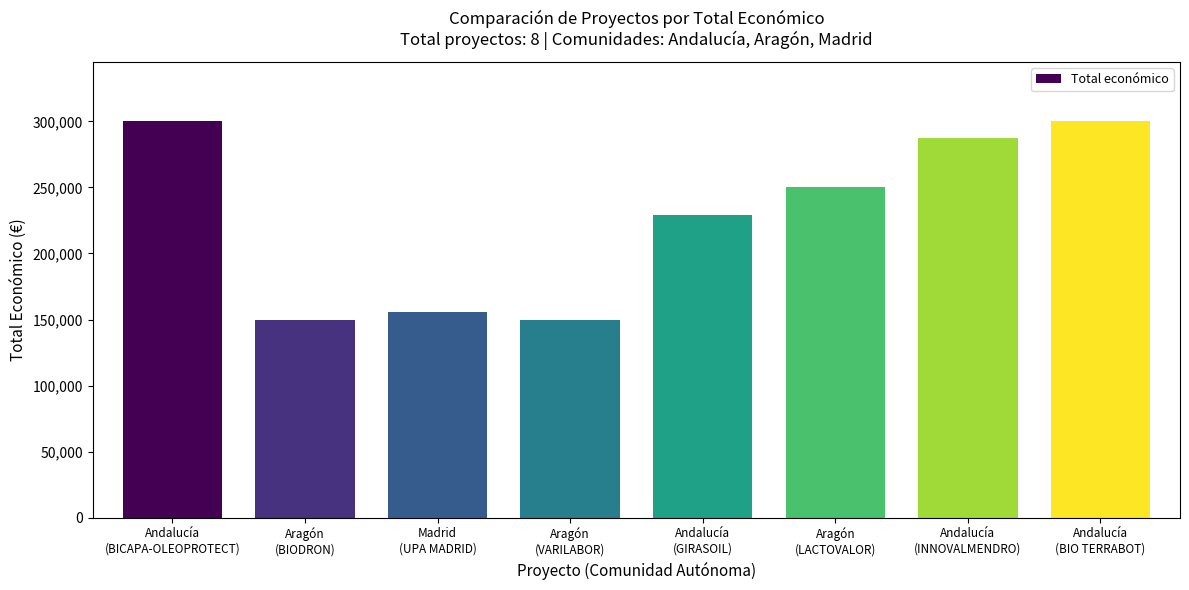

Where is the data nearest to the value 224998?

Andalucía
(GIRASOIL)